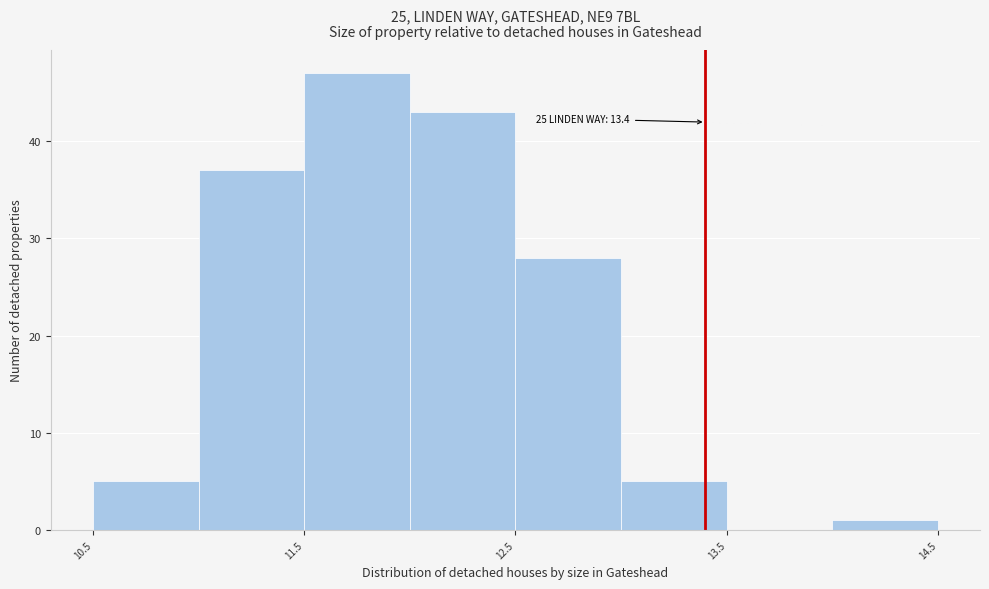

Over which range of the x-axis is the bar tallest?

11.5 to 12.0